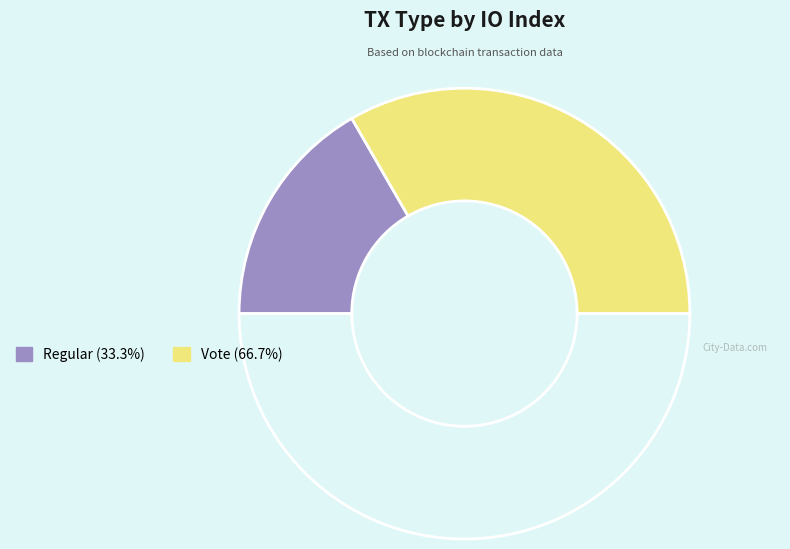

What is the smallest slice in the pie chart?

Regular